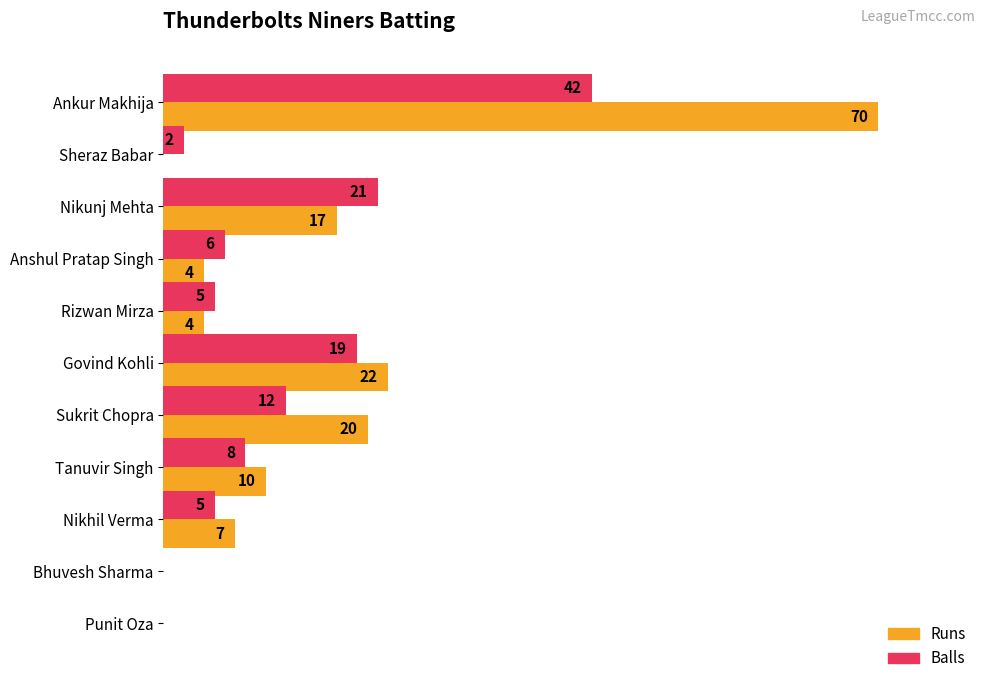

Which category has the highest value in the Runs series?

Ankur Makhija